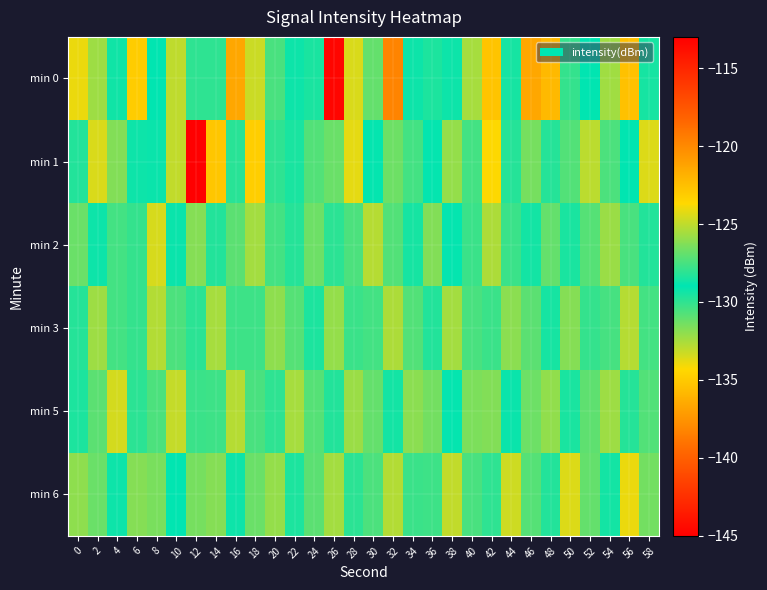

Count the number of data series in this chart.

6